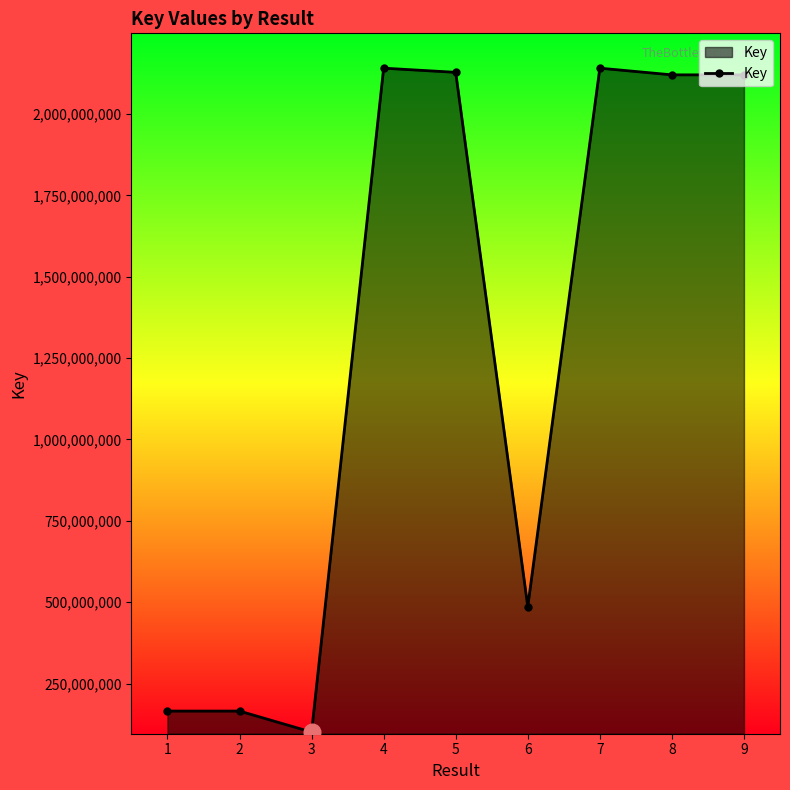

What is the difference between the maximum and minimum values?

2040165362